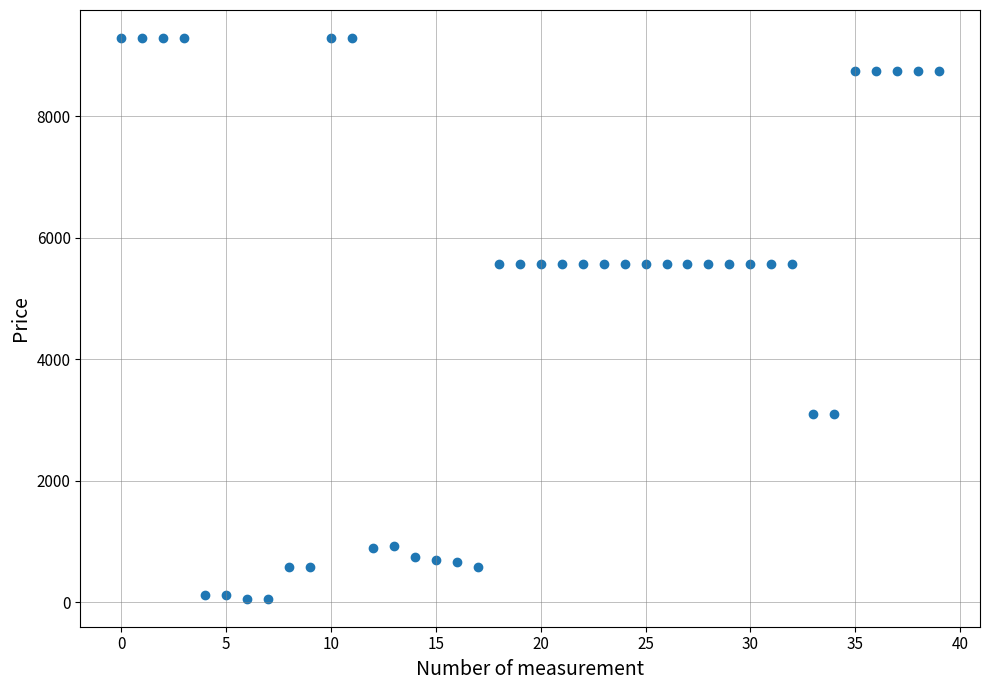

What is the range of Y values (max minus min)?

9234.6